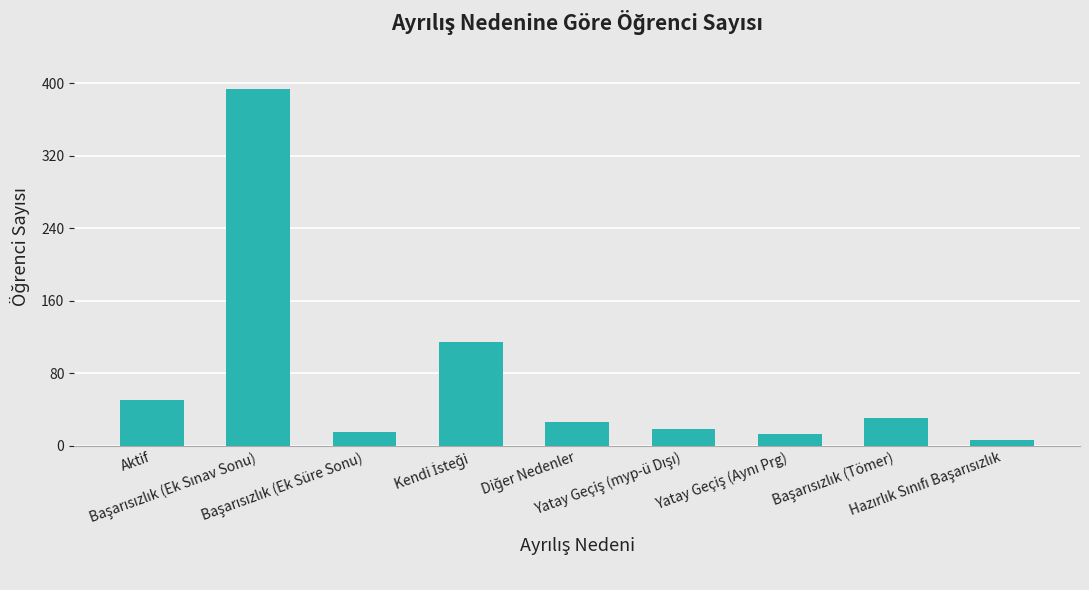

Count the number of data series in this chart.

1